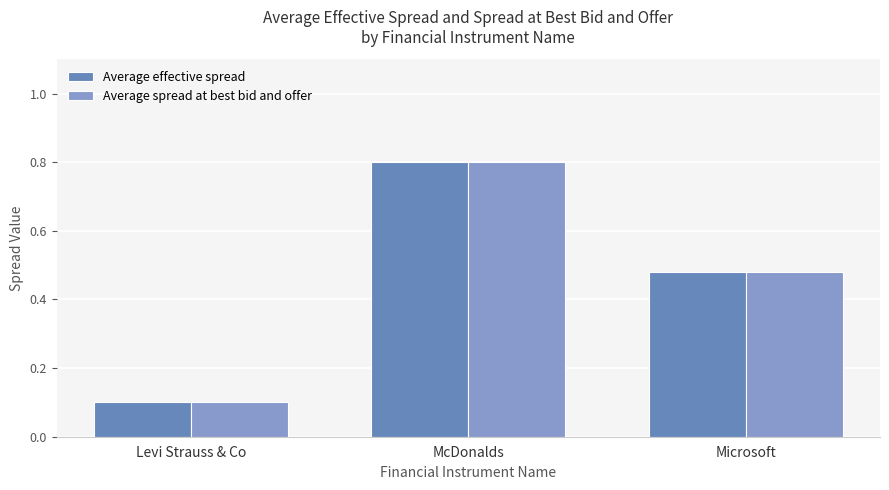

Is it true that Average effective spread equals 0.8 at McDonalds?

True